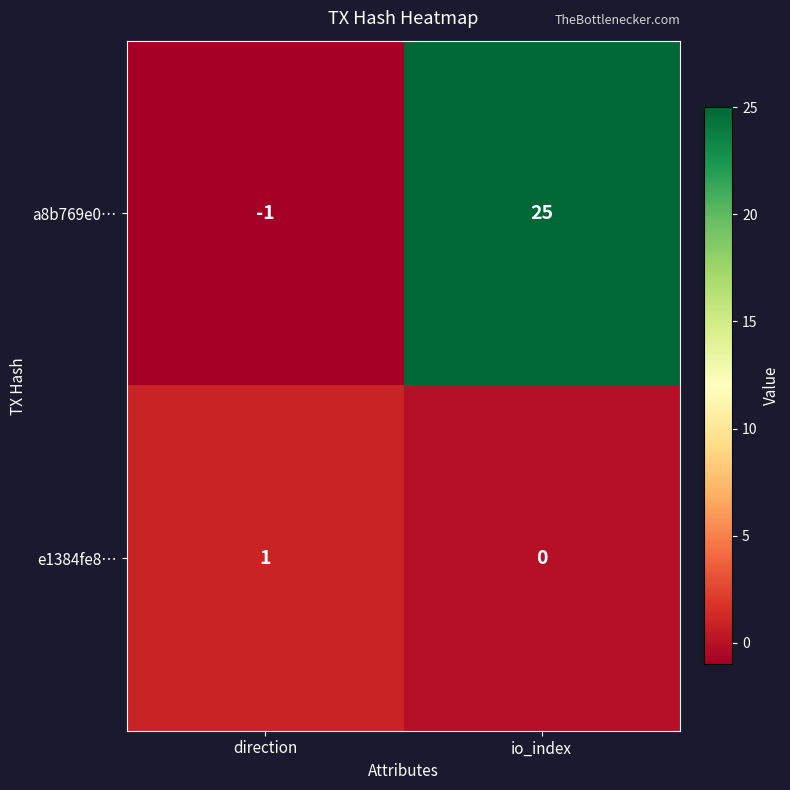

Rank the series by their average value, from highest to lowest.

a8b769e0…, e1384fe8…